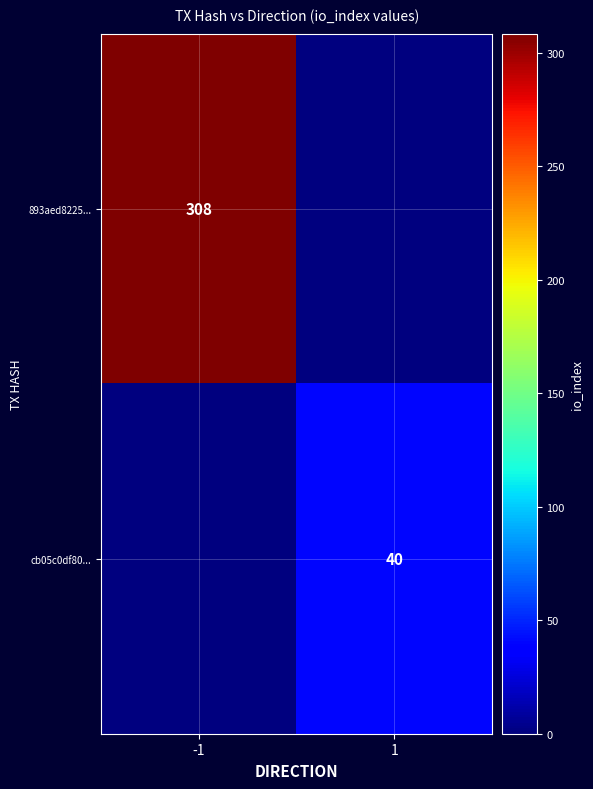

Is it true that 893aed8225... equals 552 at -1?

False